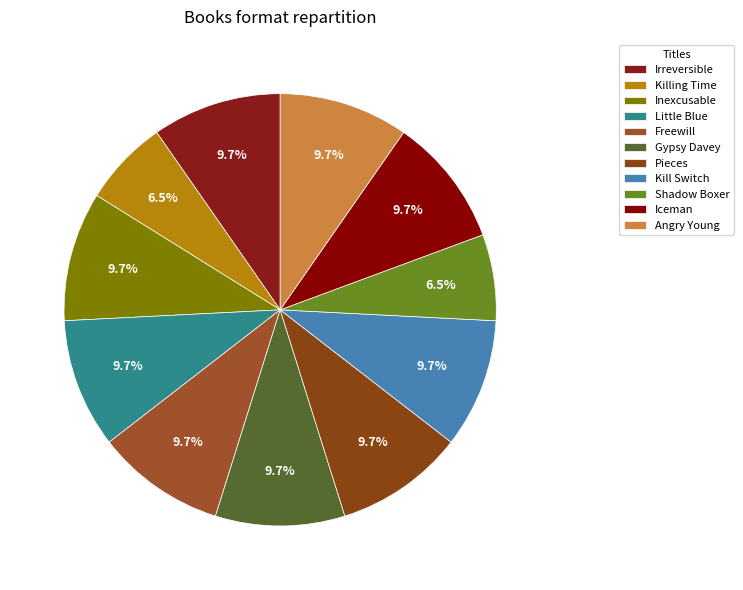

To the nearest percent, what is the difference between the largest and smallest slice percentages?

3%